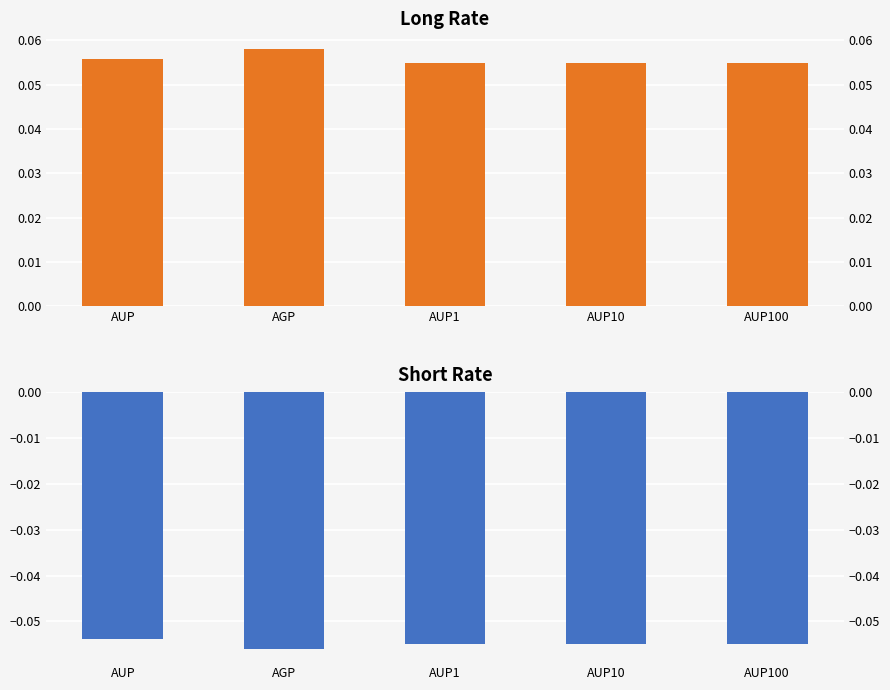

What is the minimum value for Short Rate?

-0.1